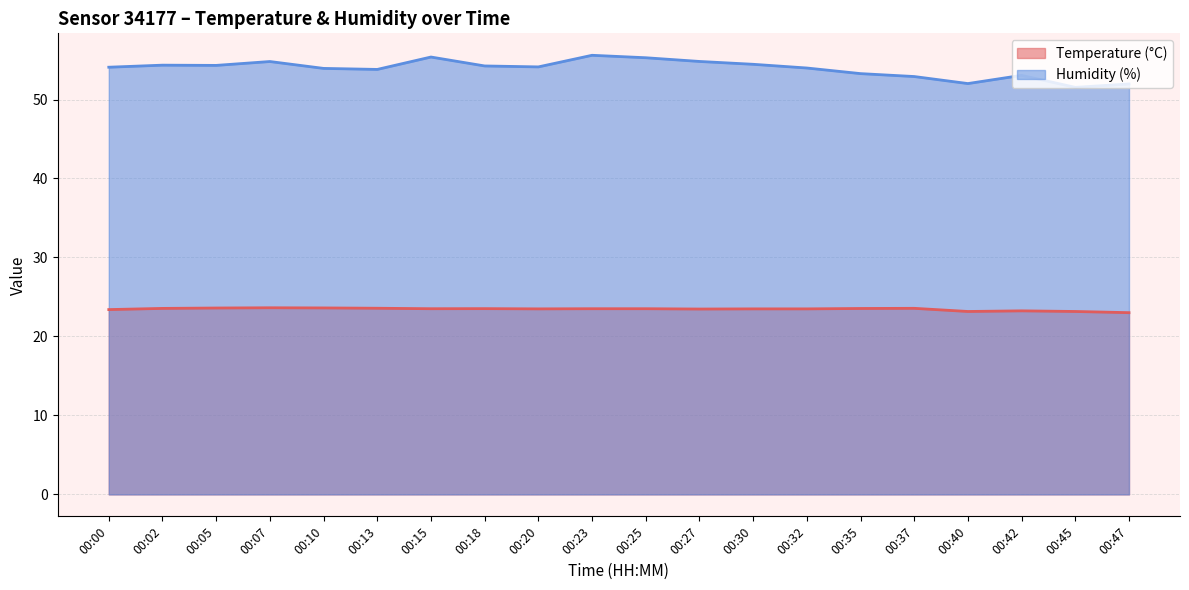

Reading left to right, transcribe all the data shown in this chart.

Temperature (°C): 00:00=23.4	00:02=23.6	00:05=23.6	00:07=23.6	00:10=23.6	00:13=23.6	00:15=23.5	00:18=23.5	00:20=23.5	00:23=23.5	00:25=23.5	00:27=23.5	00:30=23.5	00:32=23.5	00:35=23.5	00:37=23.6	00:40=23.2	00:42=23.2	00:45=23.2	00:47=23.0
Humidity (%): 00:00=54.1	00:02=54.4	00:05=54.3	00:07=54.8	00:10=53.9	00:13=53.8	00:15=55.4	00:18=54.2	00:20=54.1	00:23=55.6	00:25=55.3	00:27=54.8	00:30=54.5	00:32=54.0	00:35=53.3	00:37=52.9	00:40=52.0	00:42=53.1	00:45=51.5	00:47=52.0